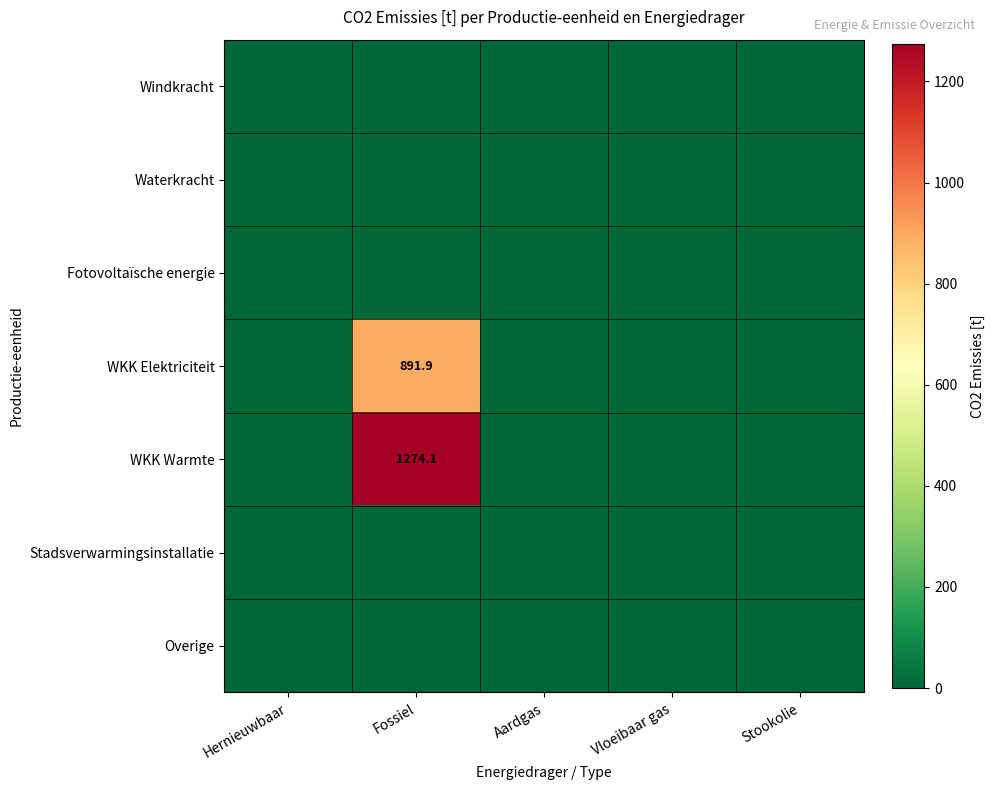

True or false: Waterkracht has a value of 0.0 at Vloeibaar gas.

True